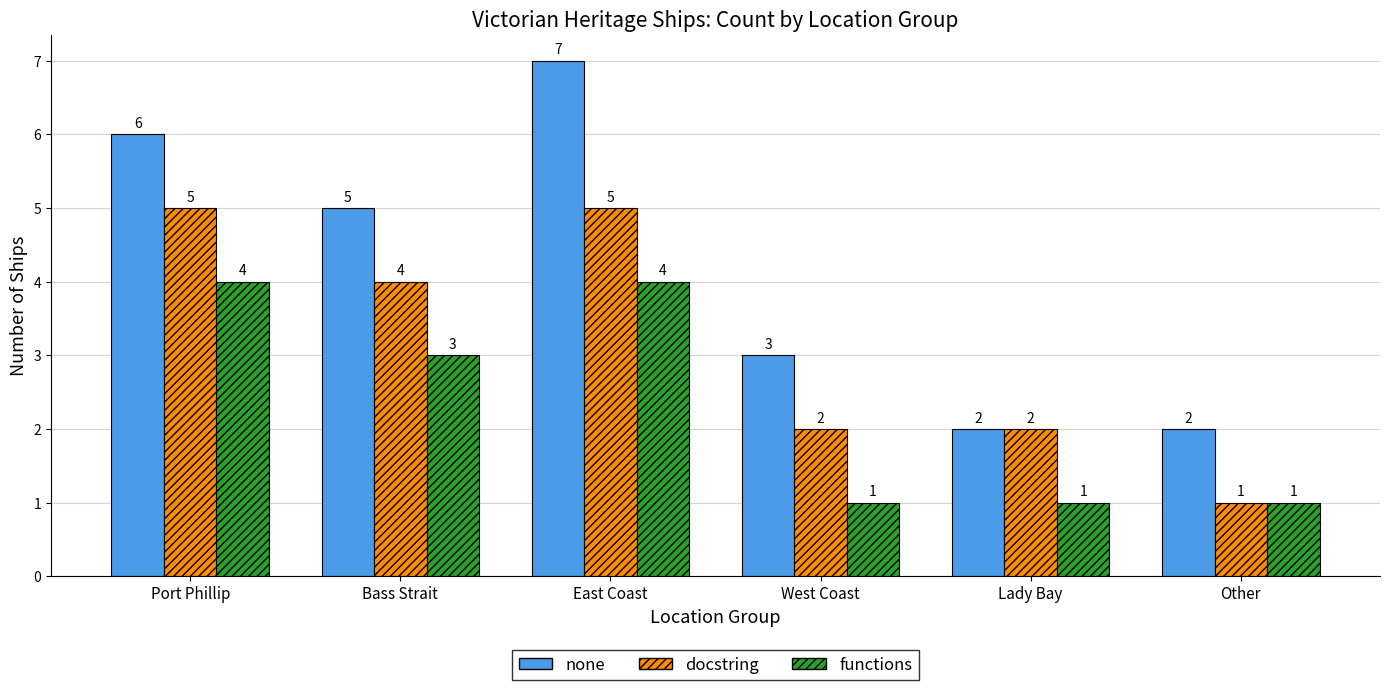

What is the value of the none bar at the 6th from the left?

2